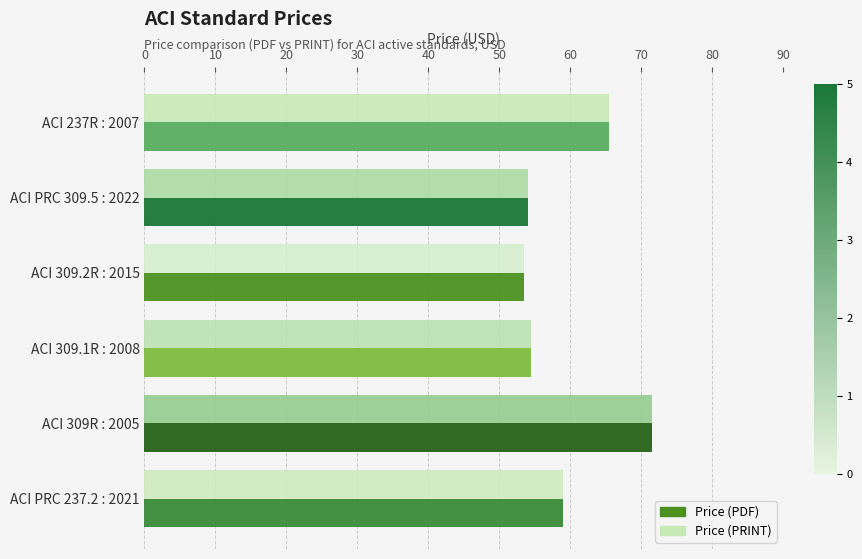

What is the average value of the Price (PDF) series?

59.7